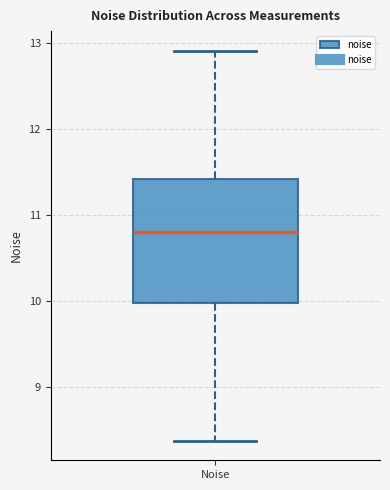

Transcribe this box plot: give where the median line is, the range the box spans, and where the two whiskers end, as read against the y-axis. The values are not printed on the chart, so give them approximately, as read against the axis.

median 10.8, box 10.0 to 11.4, whiskers 8.4 to 12.9